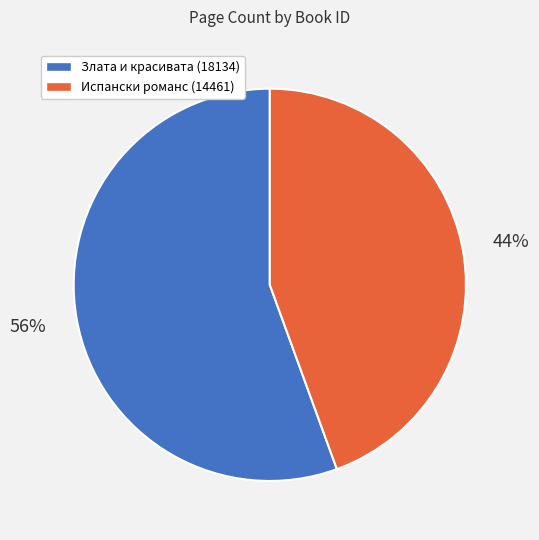

Does Испански романс (14461) represent more than half of the total?

No